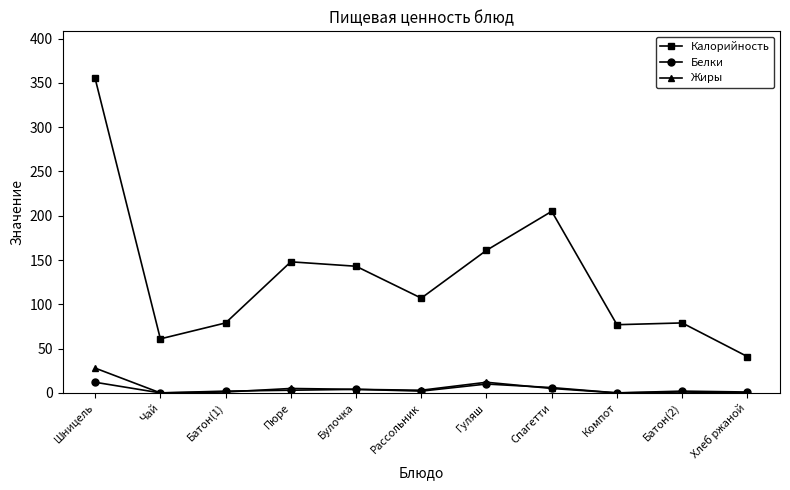

How many data points in Жиры are less than 3?

5